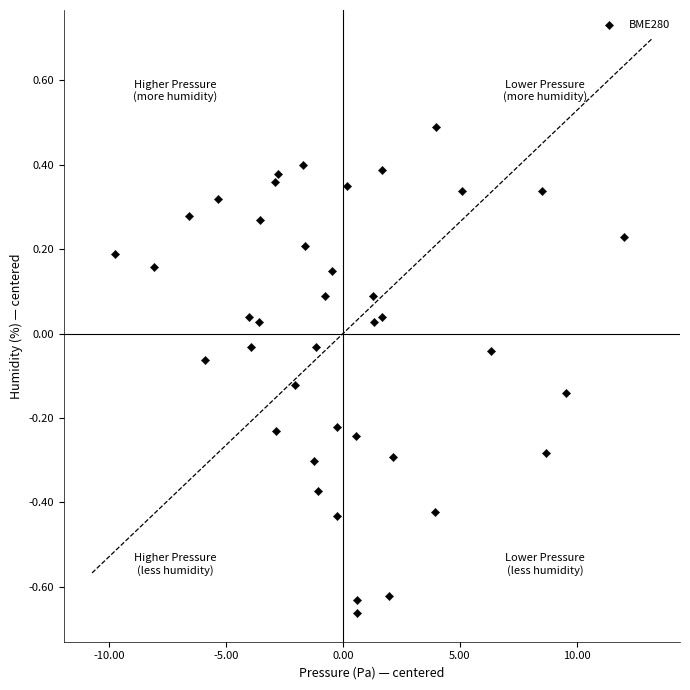

What is the range of X values (max minus min)?

21.8